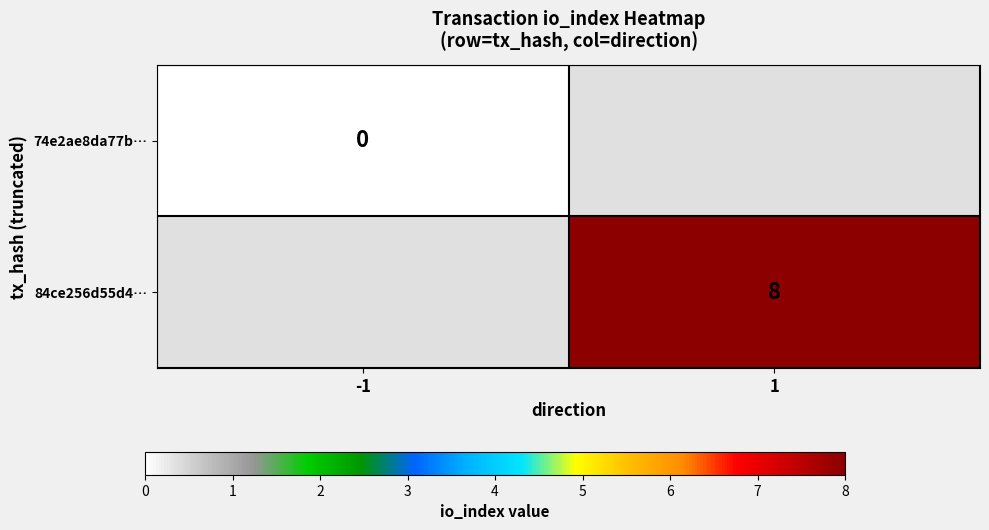

Is it true that 84ce256d55d4… equals 3 at 1?

False